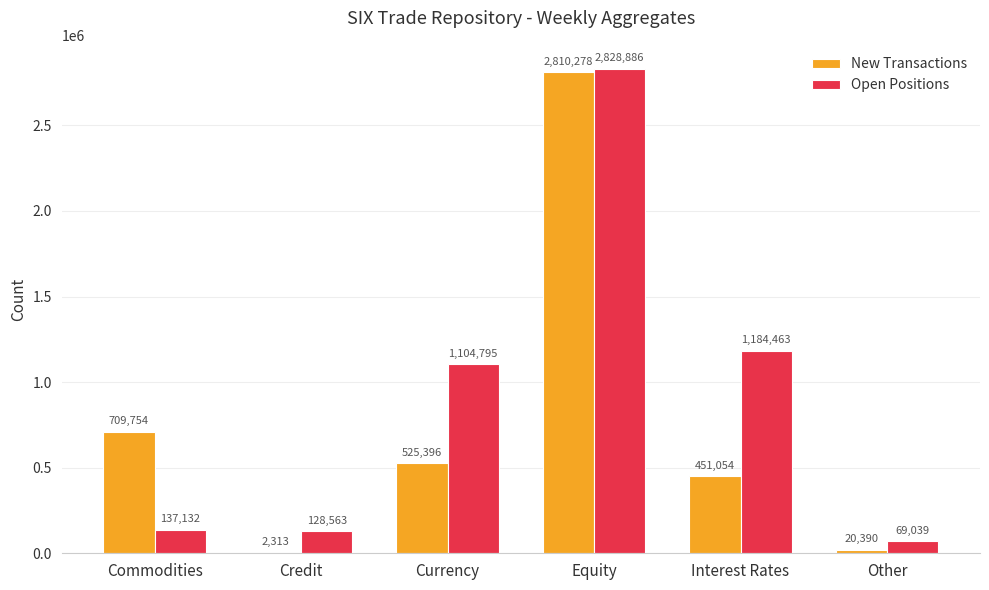

What is the sum of all New Transactions values?

4519185